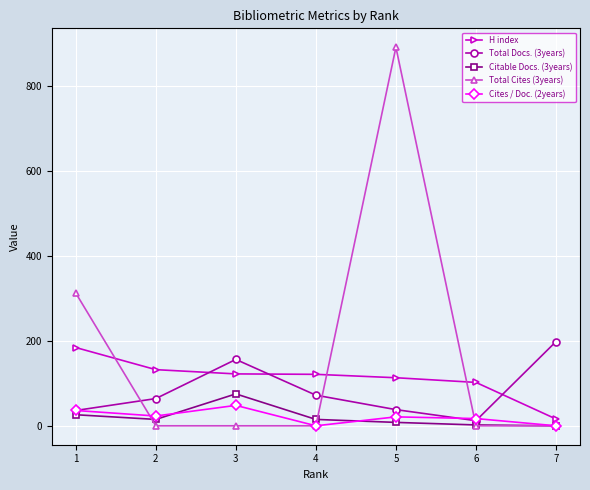

At which category is the sum across all series the highest?

5